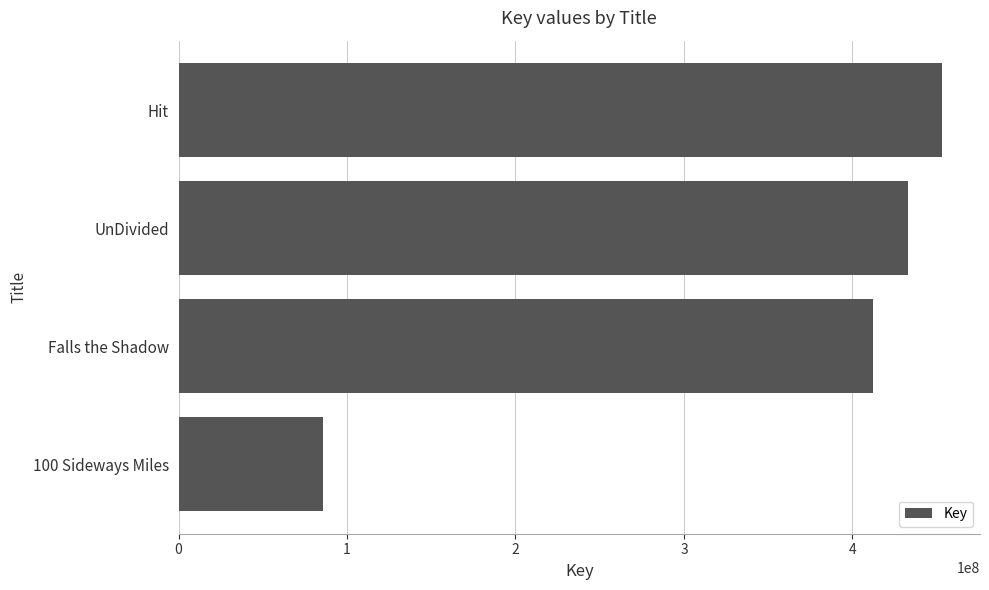

What is the smallest value displayed?

85999921